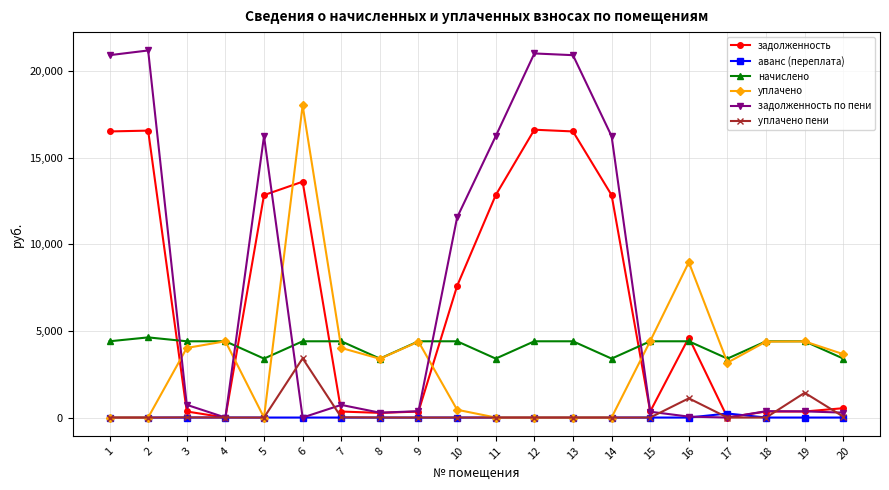

Is the value of начислено at 16 greater than the value of задолженность по пени at 13?

No